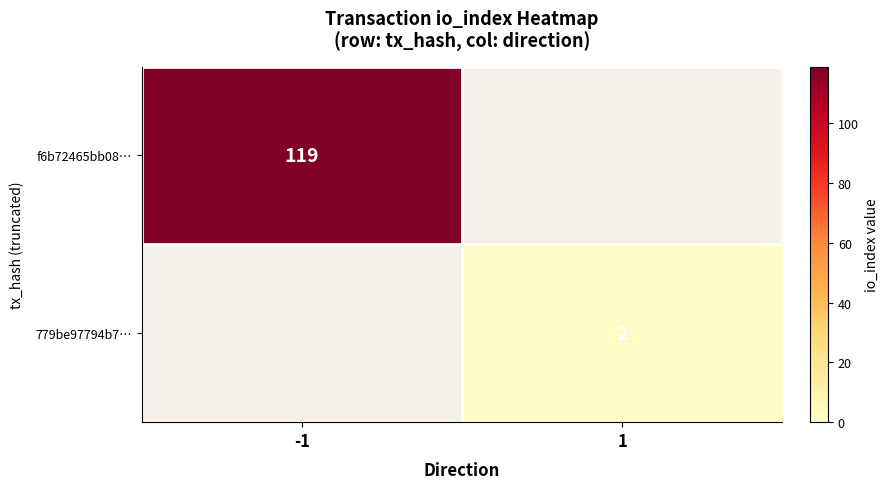

True or false: f6b72465bb08… has a value of 166.0 at -1.

False